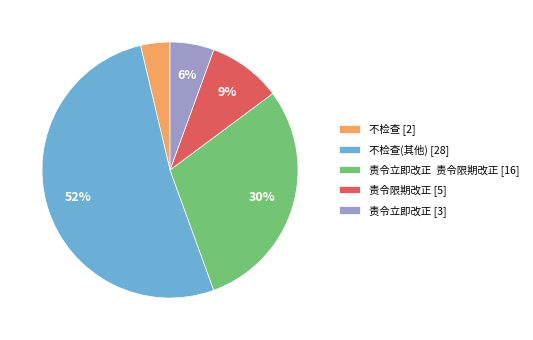

To the nearest percent, what portion does 责令限期改正 [5] represent?

9%